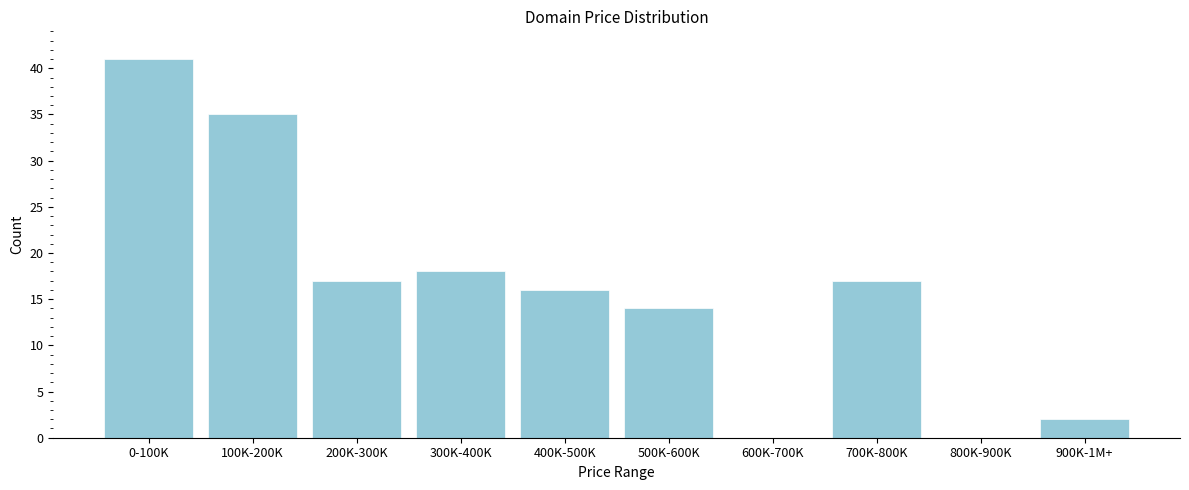

Reading left to right, transcribe all the data shown in this chart.

0-100K=41	100K-200K=35	200K-300K=17	300K-400K=18	400K-500K=16	500K-600K=14	600K-700K=0	700K-800K=17	800K-900K=0	900K-1M+=2